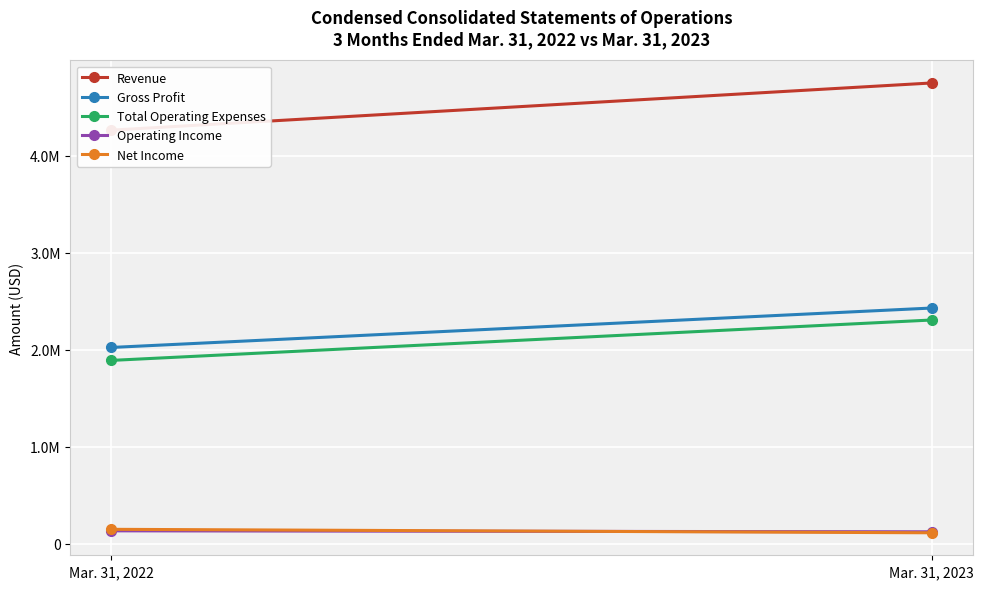

Count the Operating Income values in the range 123473 to 133465.

2